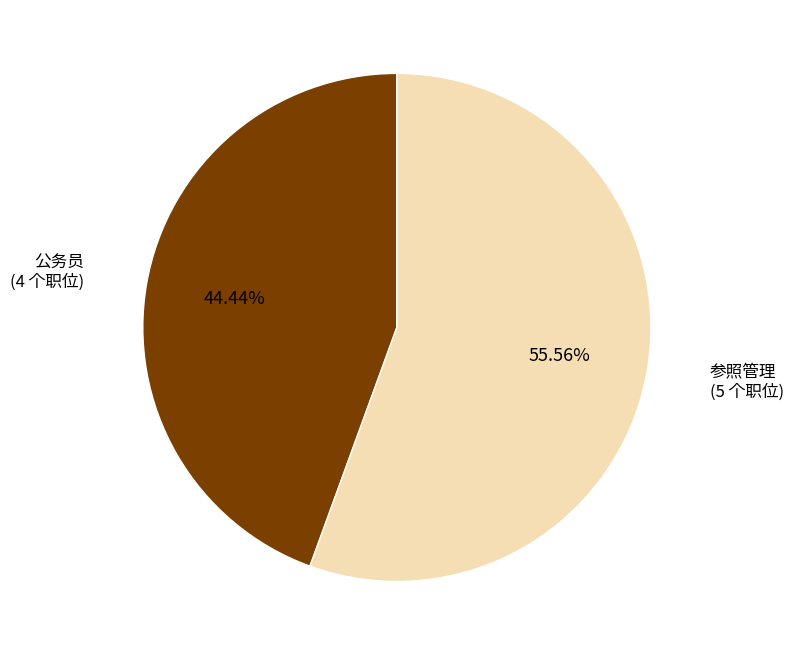

What percentage is NOT represented by 公务员?

55.6%